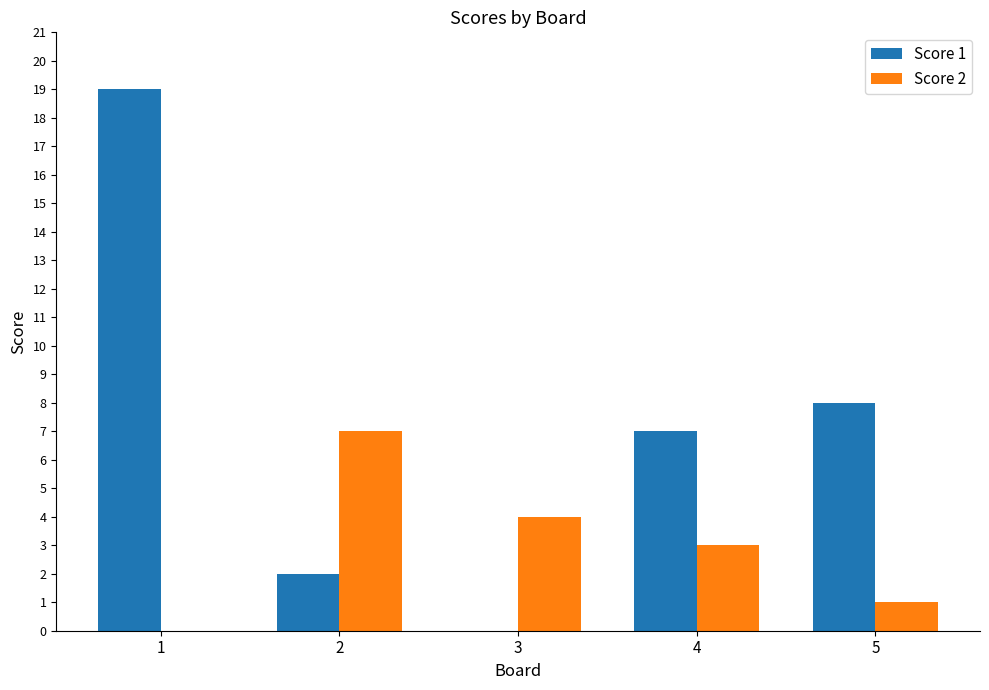

What is the total value across all series at 1?

19